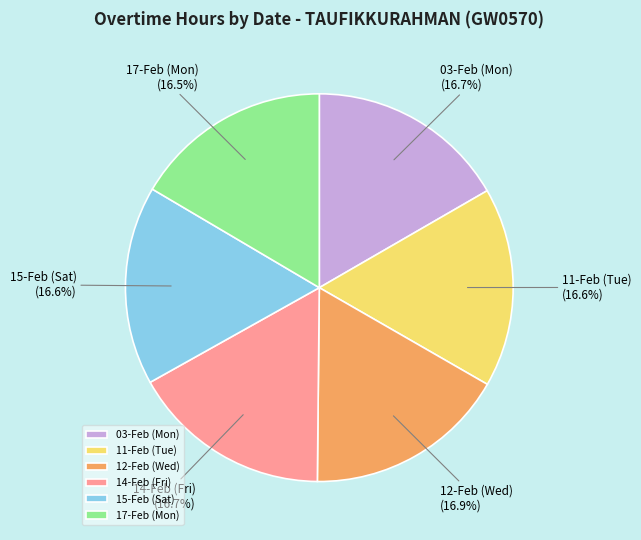

Is it true that 11-Feb (Tue) is 17% of the pie?

True